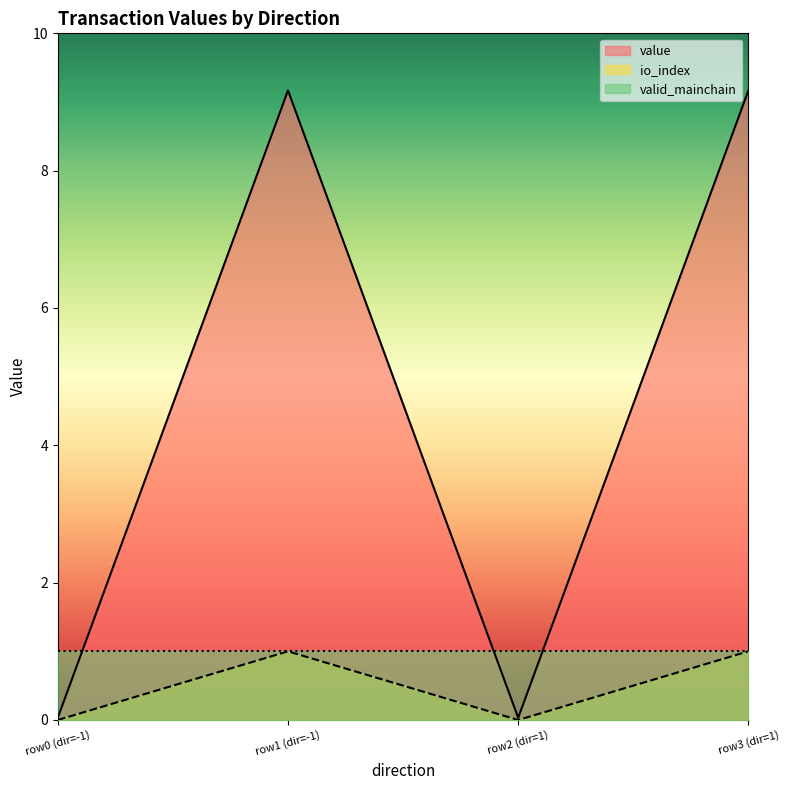

Is the value of value at row3 (dir=1) greater than the value of io_index at row2 (dir=1)?

Yes